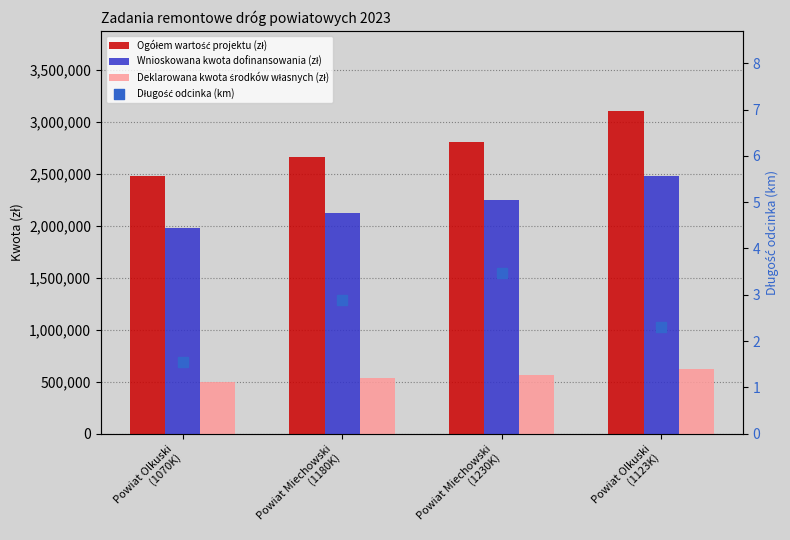

At which category is the sum across all series the highest?

Powiat Olkuski
(1123K)